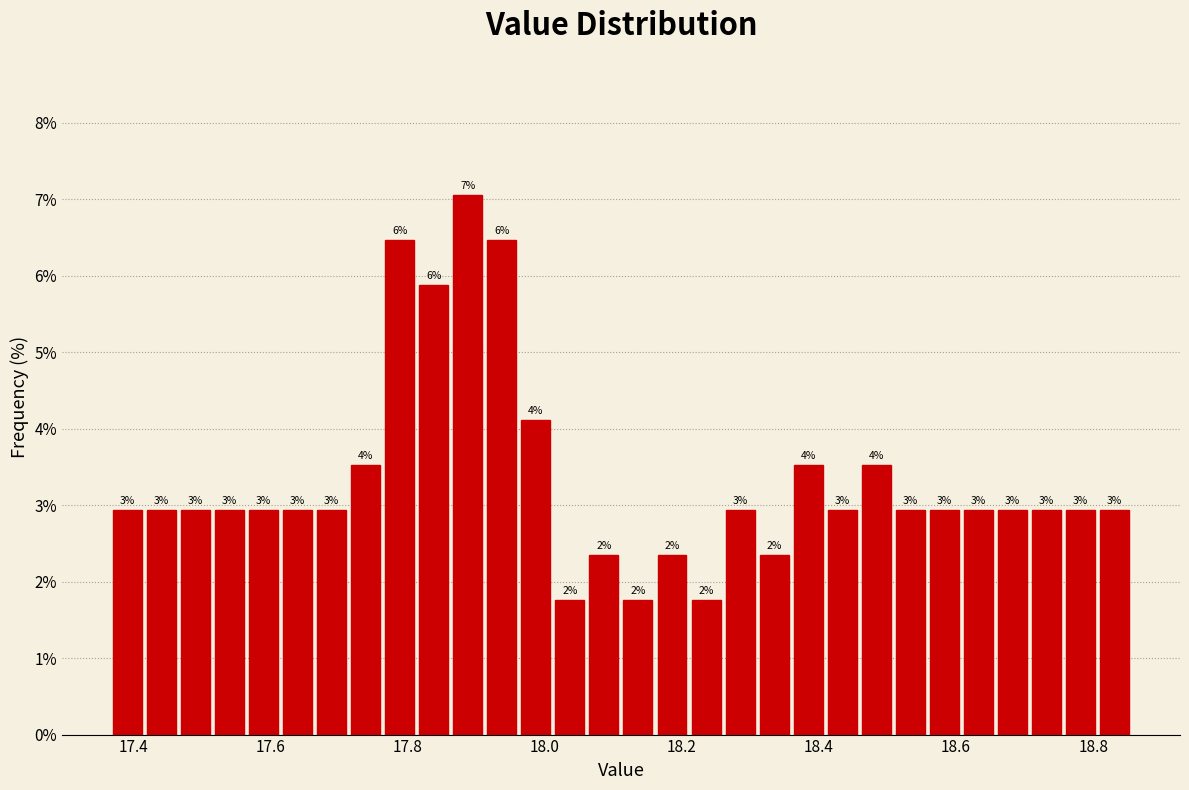

Around what value on the x-axis is the tallest bar? Give the approximate position of its centre, as read against the axis.

17.88